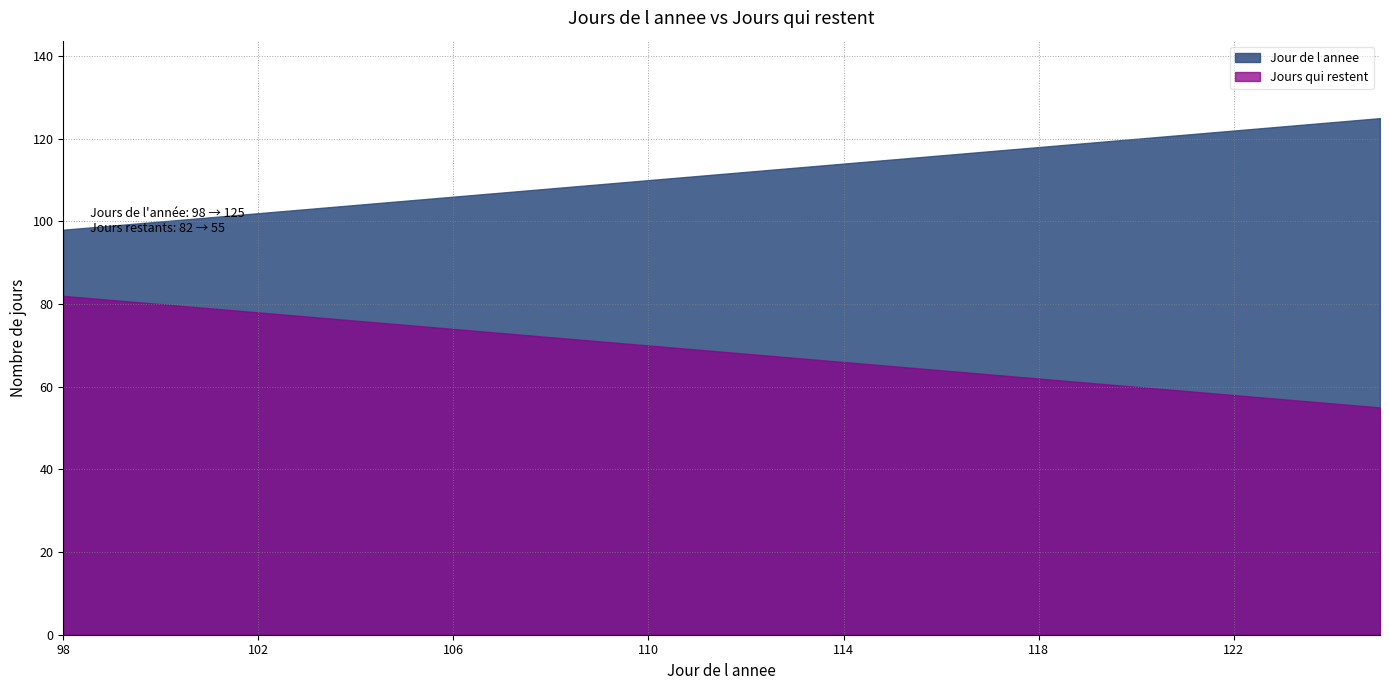

Which series has the largest range (max minus min)?

Jour de l annee